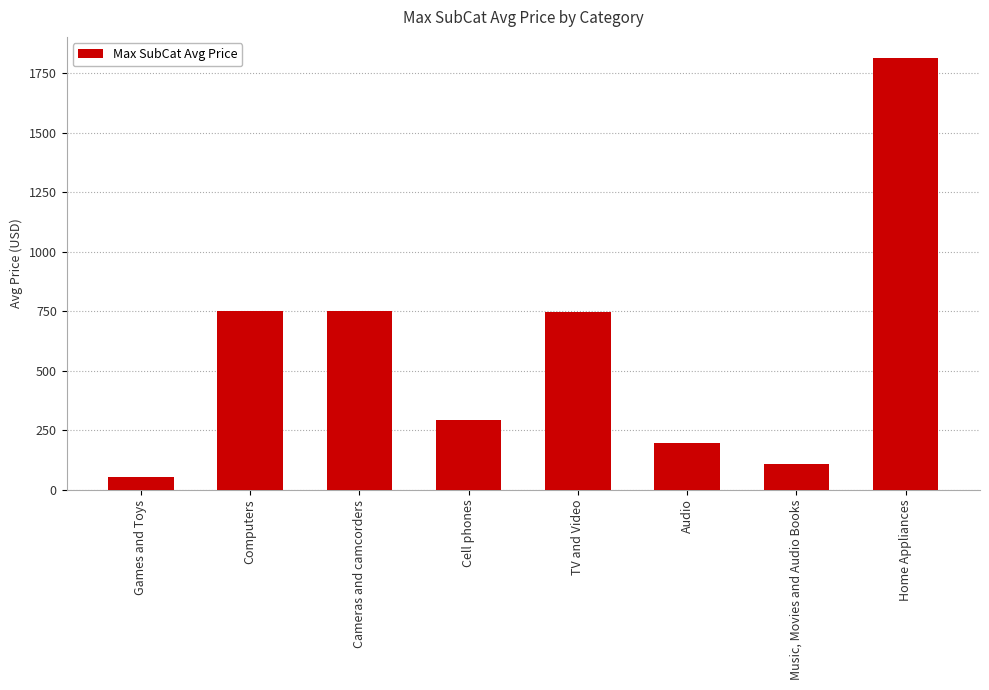

What is the ratio of the value at Home Appliances to the value at Games and Toys?

32.5